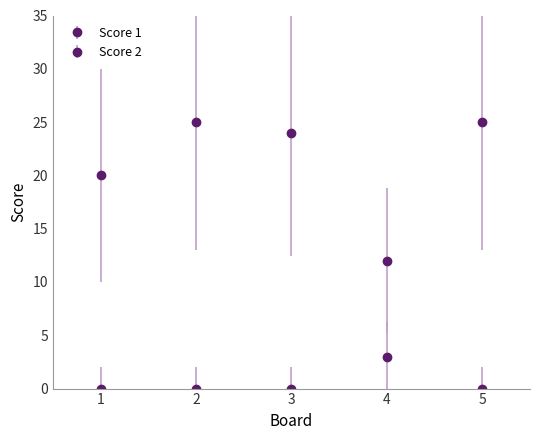

Rank the series by their maximum value, from lowest to highest.

Score 2, Score 1